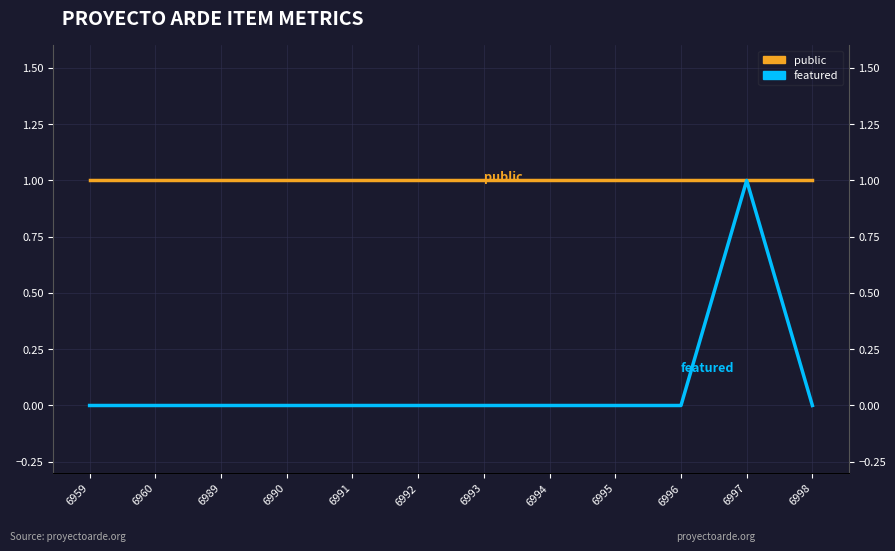

Which label corresponds to the smallest value in the chart?

6959